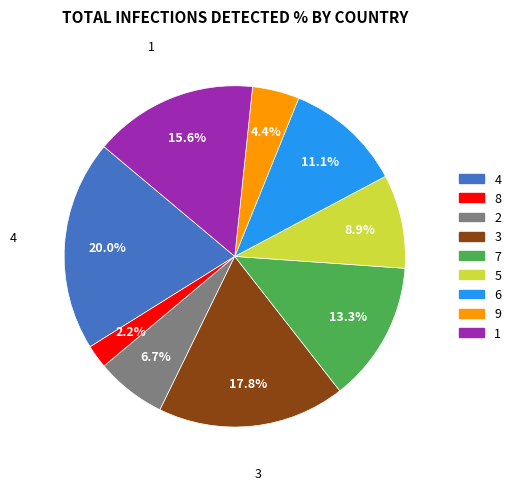

Rank the categories by value from lowest to highest.

8, 9, 2, 5, 6, 7, 1, 3, 4